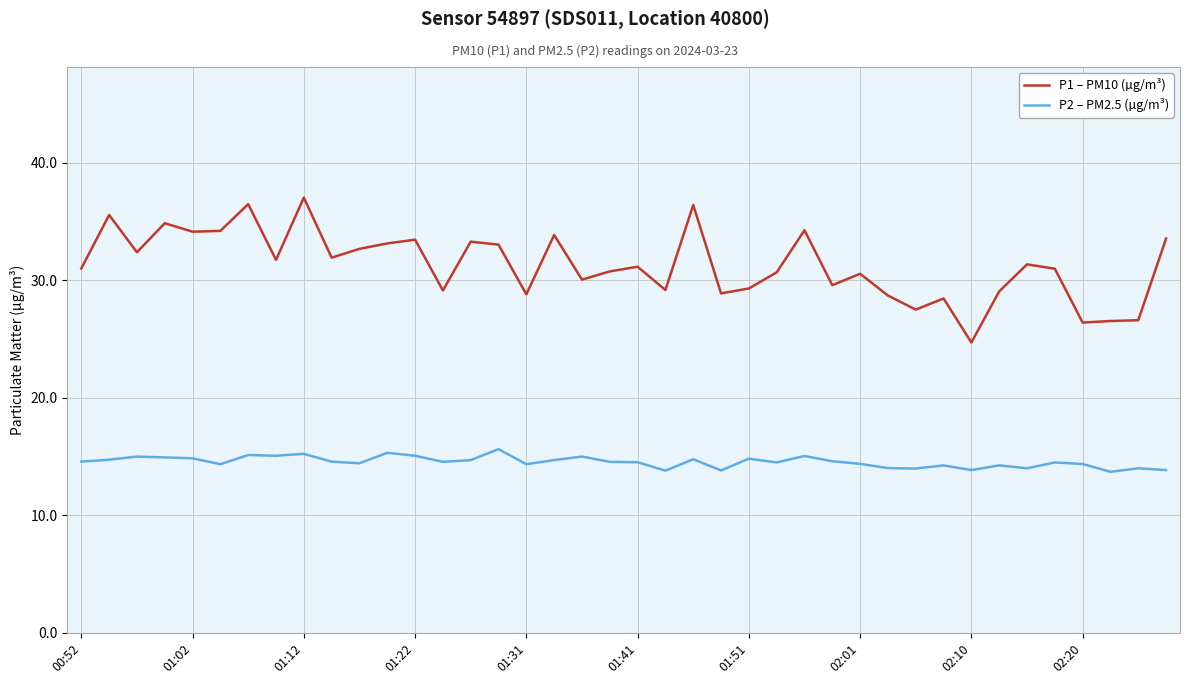

How many lines are shown in the chart?

2